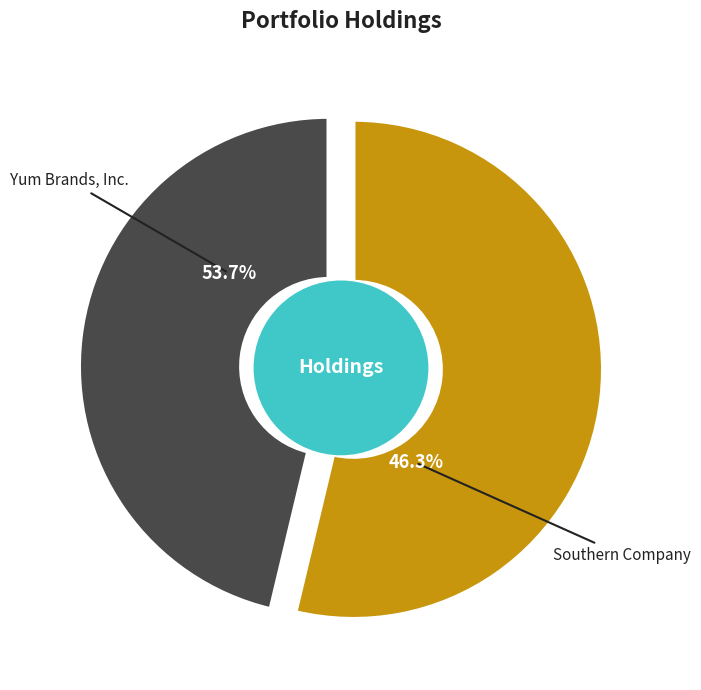

What is the ratio of the value at Yum Brands, Inc. to the value at Southern Company?

1.2